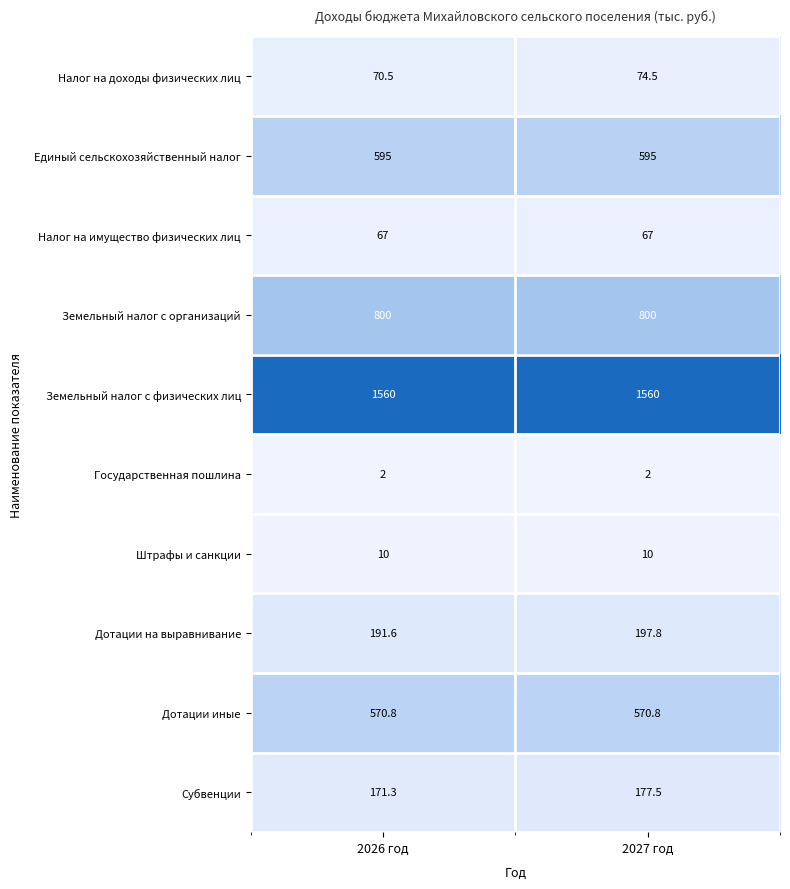

At which category is the sum across all series the highest?

2027 год